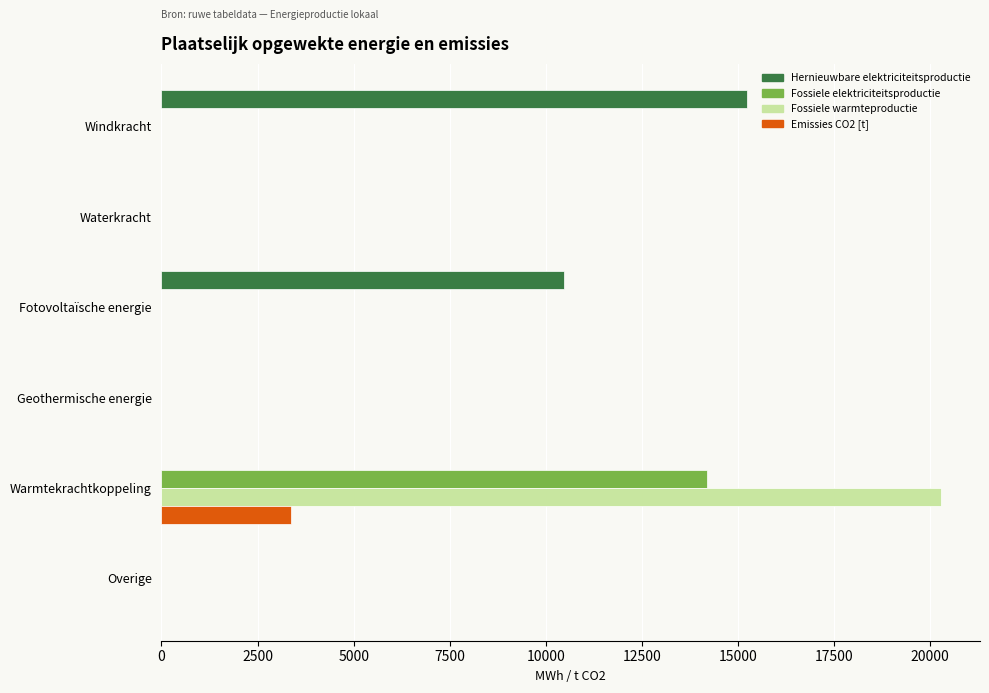

Count the number of categories in the chart.

6